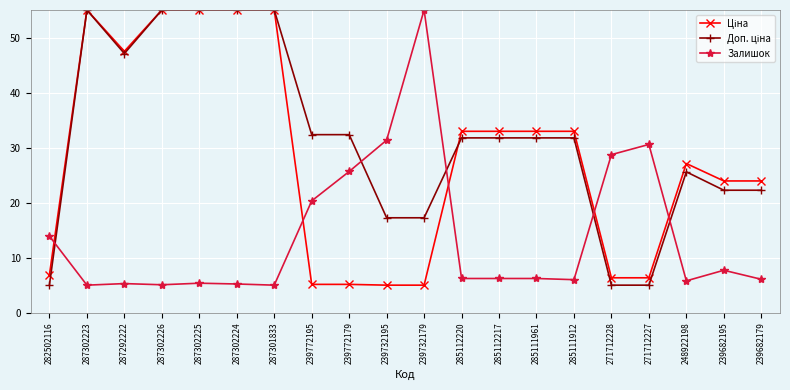

At which label does Залишок reach its peak?

239732179